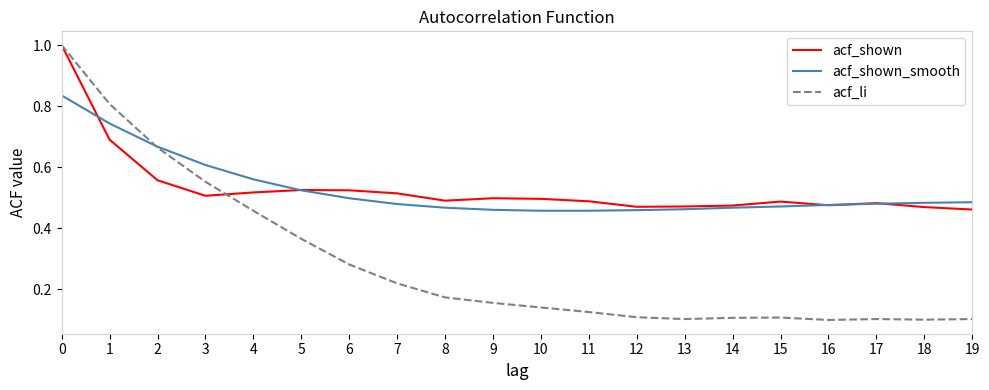

What is the sum of all acf_li values?

5.8